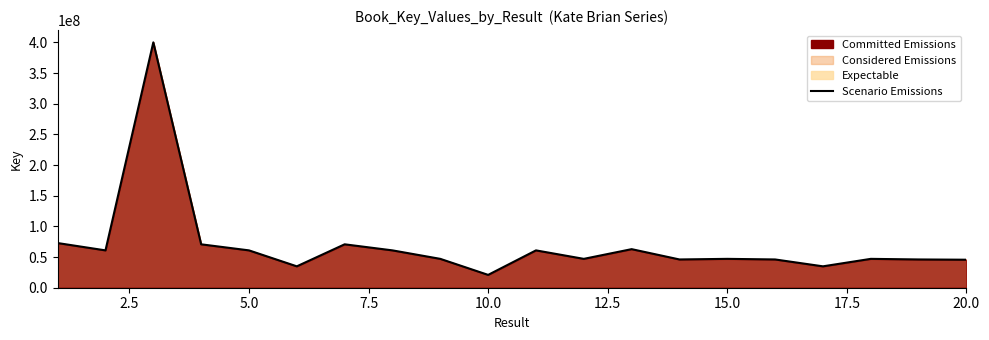

What is the minimum value shown in the chart?

20929511